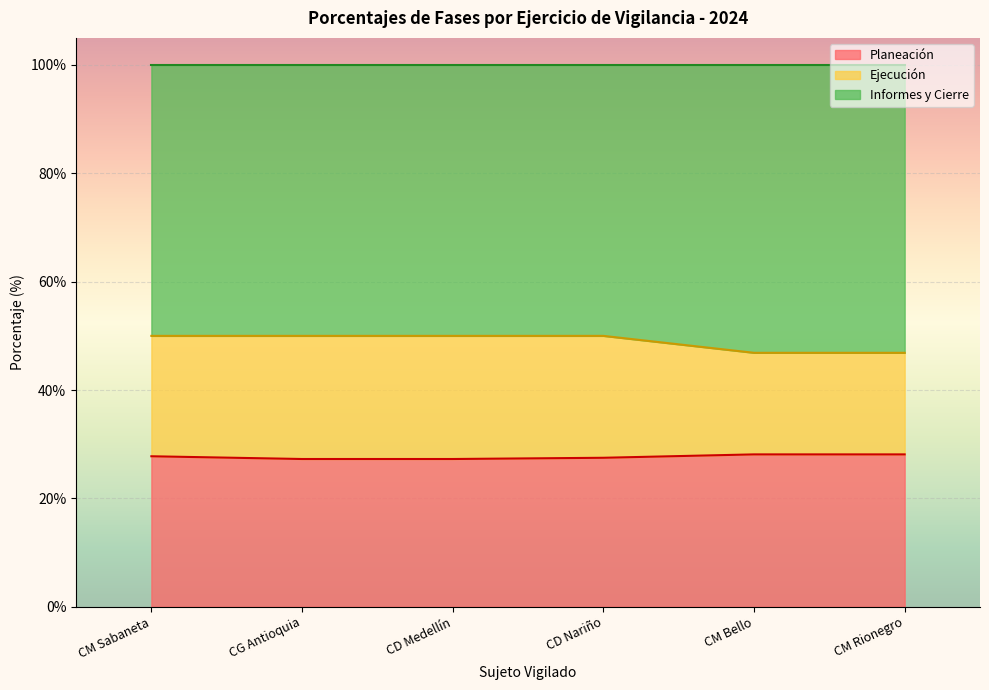

What is the greatest value displayed?

0.5